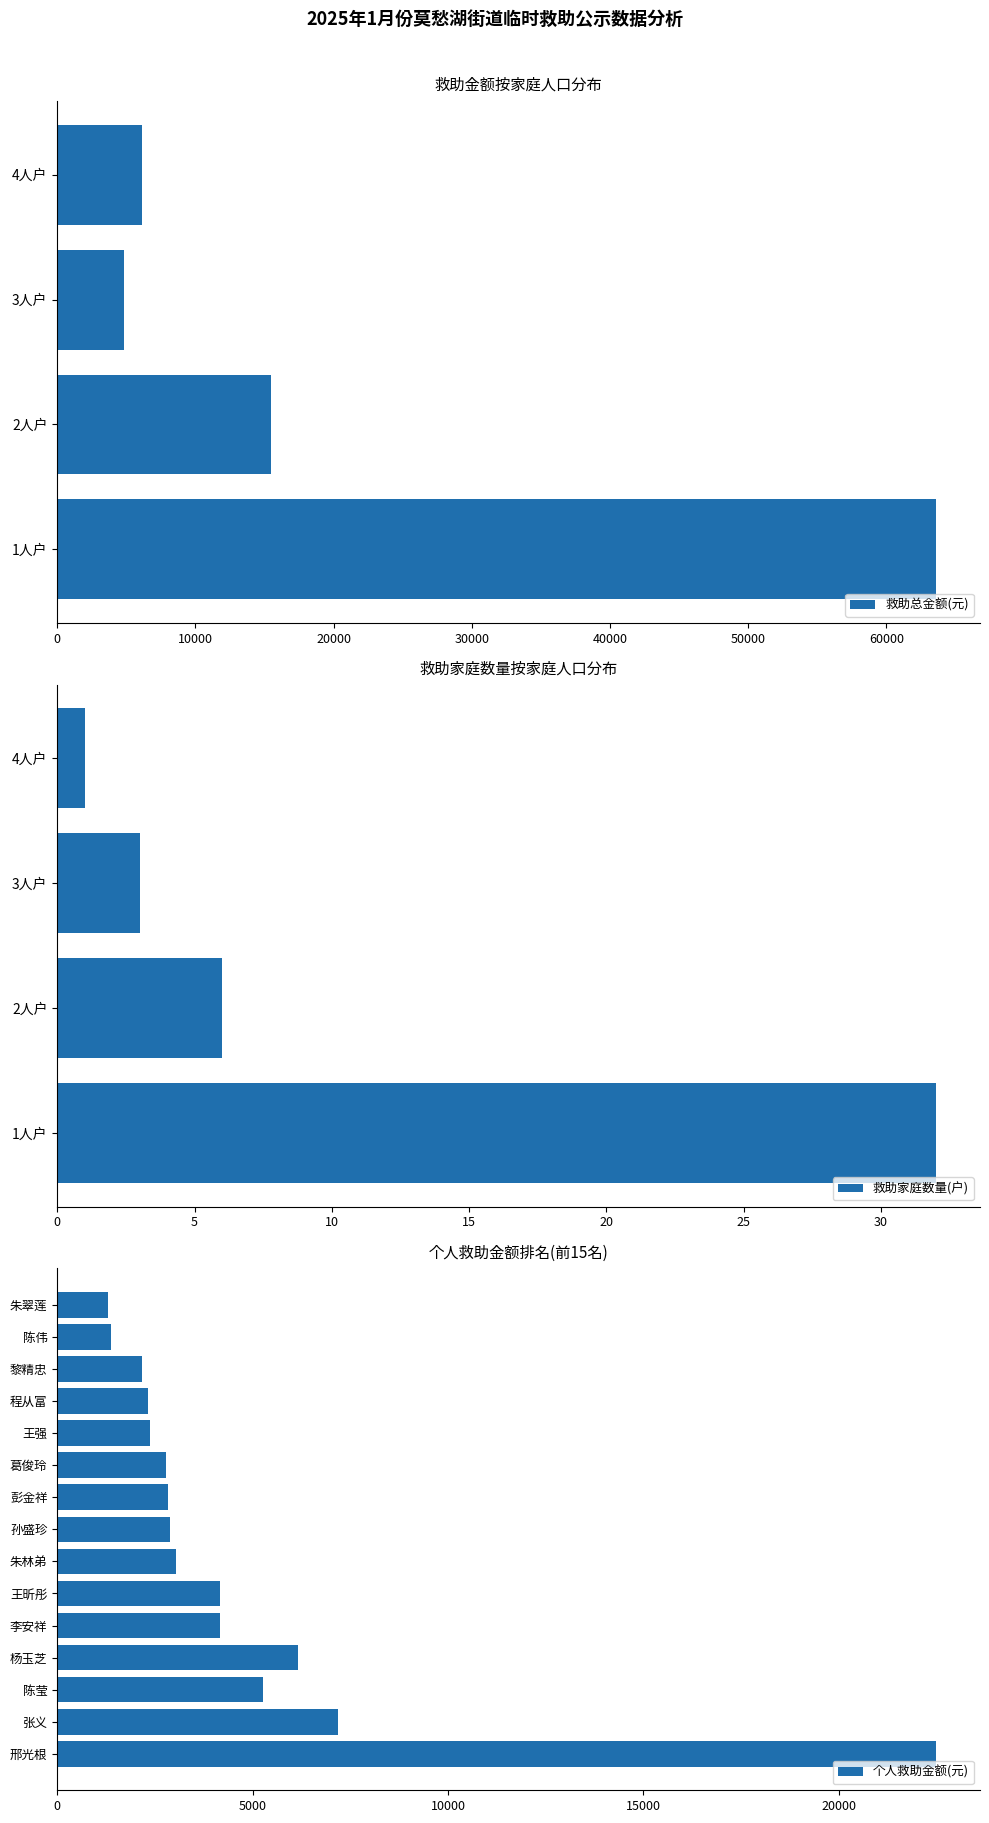

What is the total value across all series at 陈莹?

5255